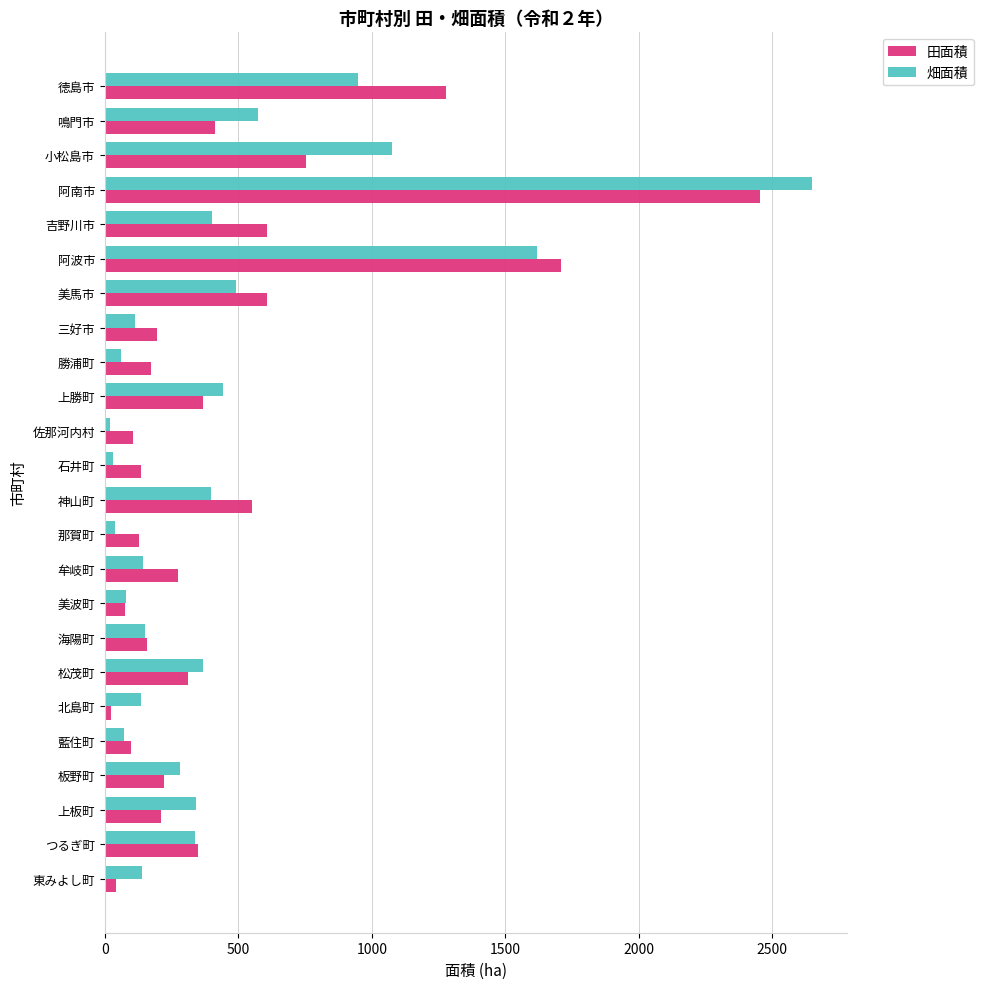

Rank the series at 牟岐町 from lowest to highest value.

畑面積, 田面積